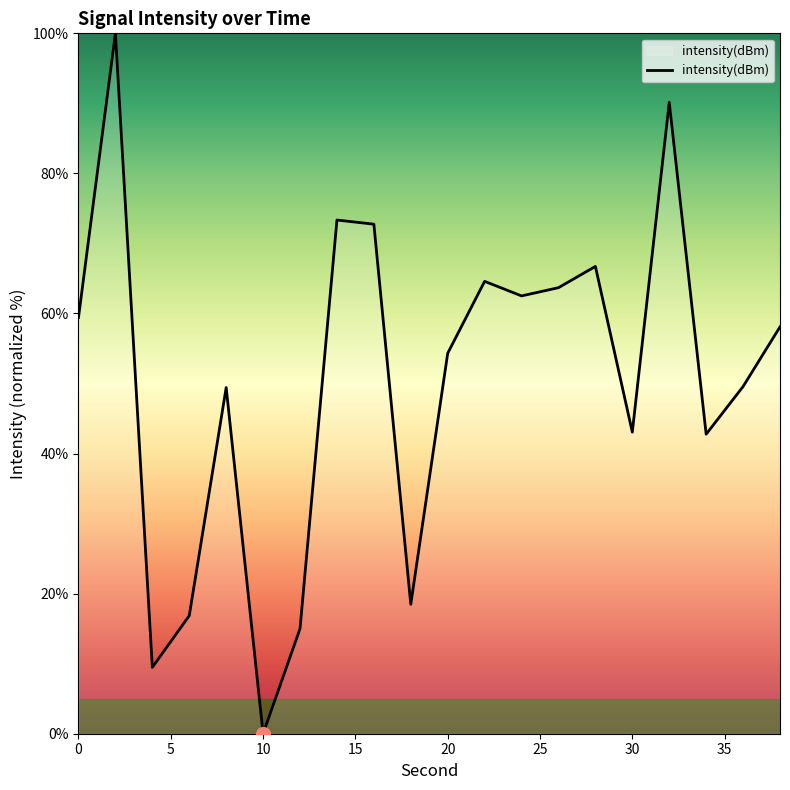

What is the maximum value shown in the chart?

100.0